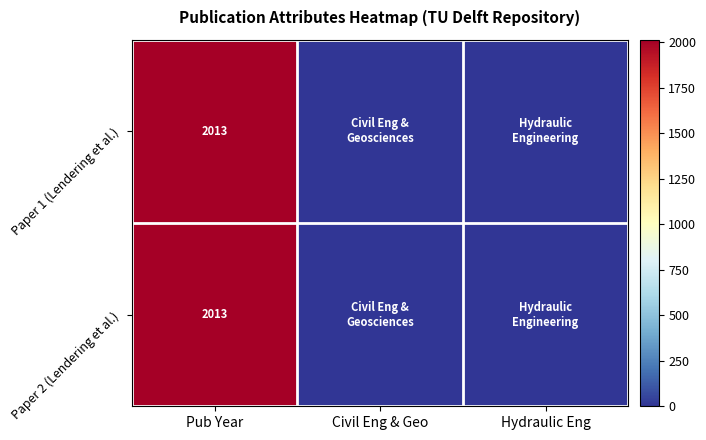

True or false: Paper 2 (Lendering et al.) has a value of 1153 at Pub Year.

False